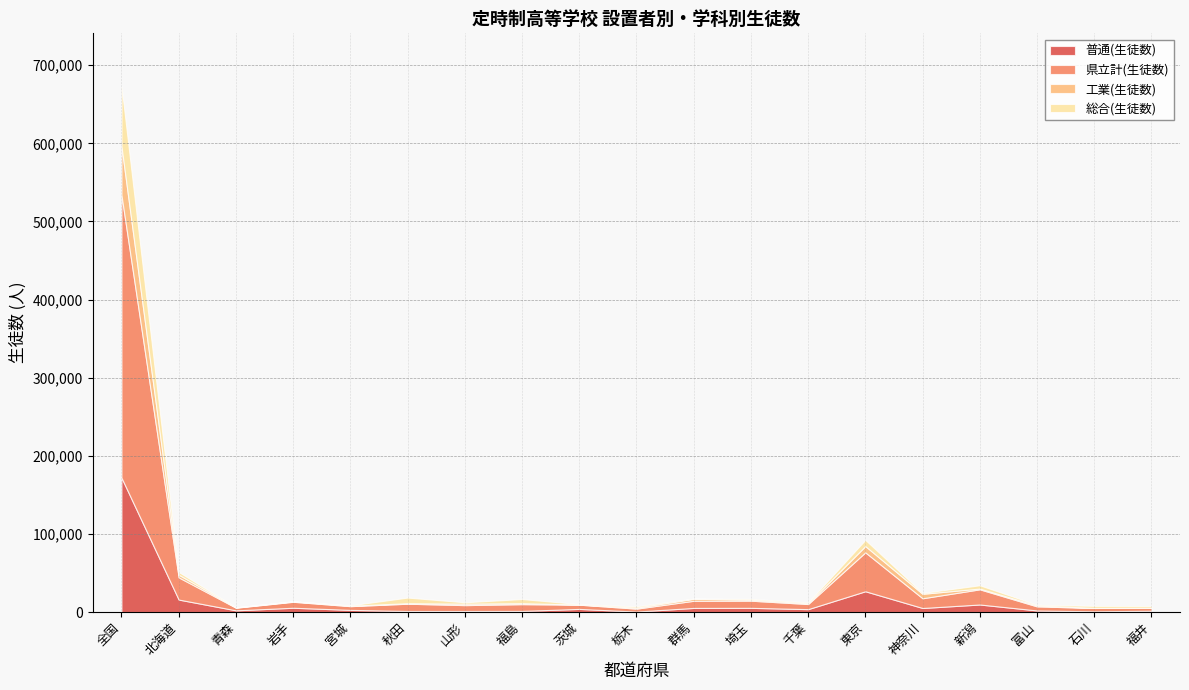

Where is 普通(生徒数) nearest to the value 86355?

東京